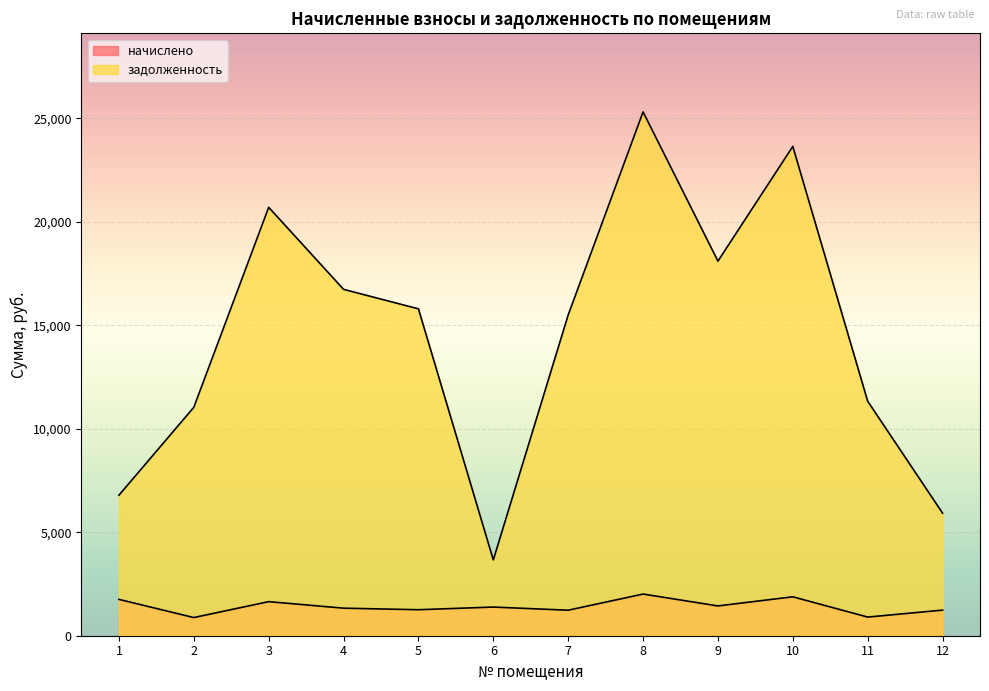

What are all the series names shown in the legend?

начислено, задолженность